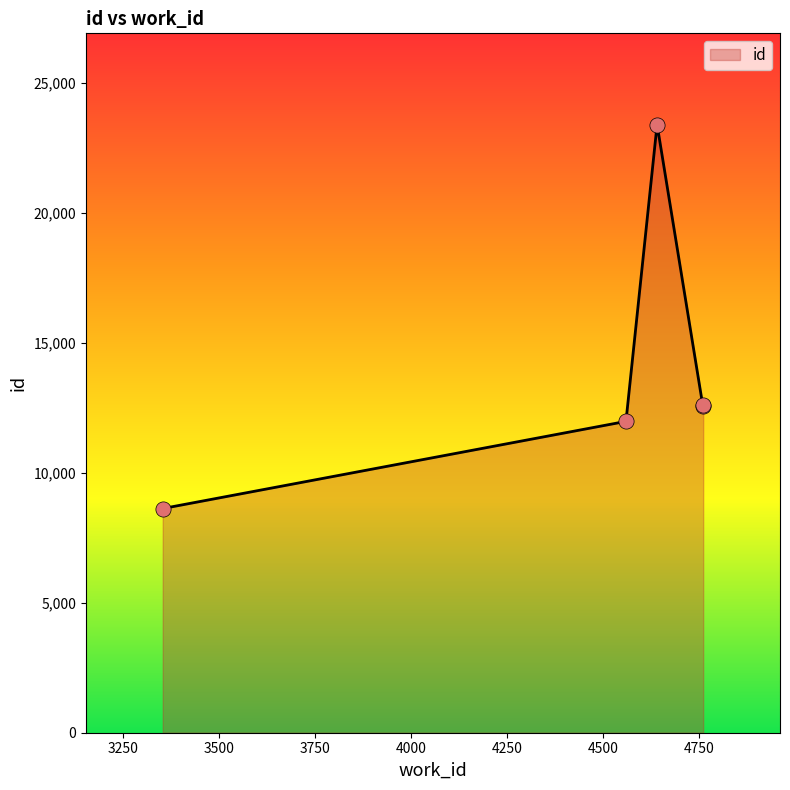

How many interior local peaks (higher than both neighbors) does the data have?

1